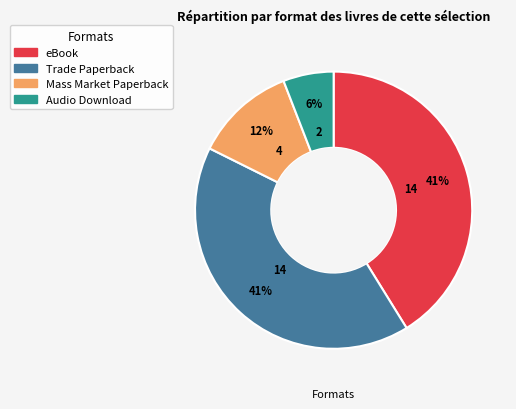

To the nearest percent, what is the average slice percentage?

25%